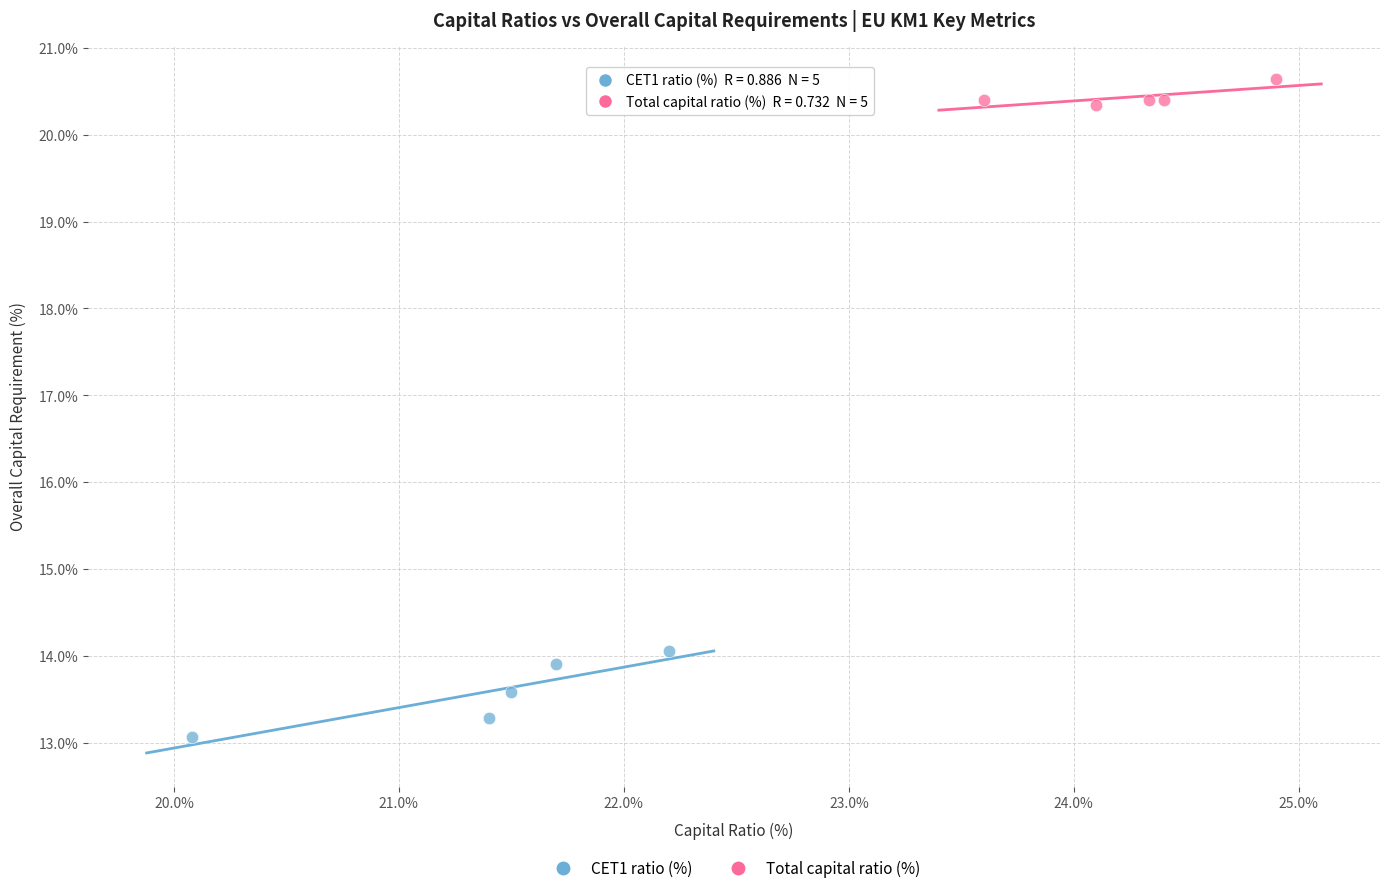

Which series reaches the maximum Y coordinate?

Total capital ratio (%)